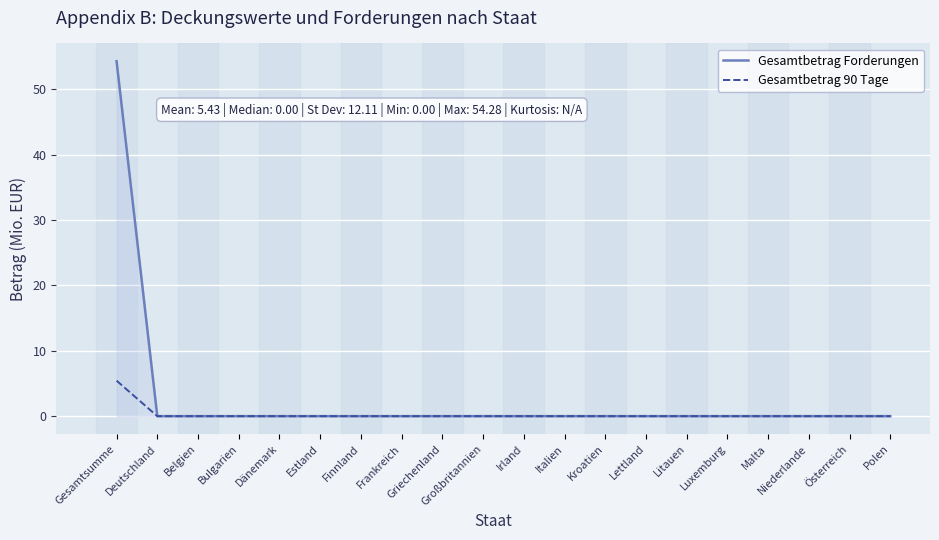

What position from the left is Irland?

11